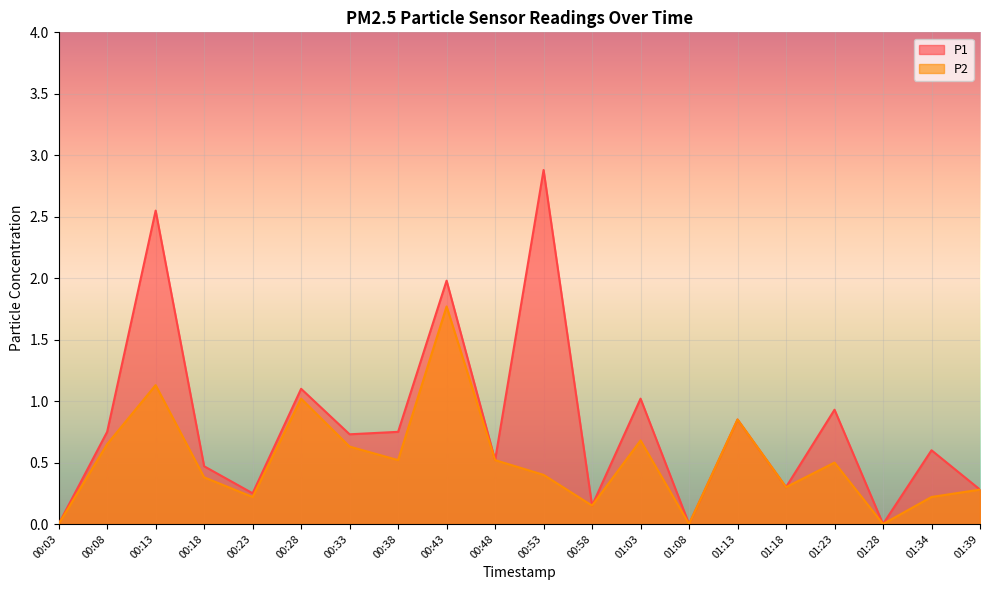

True or false: P1 and P2 cross at least once.

False